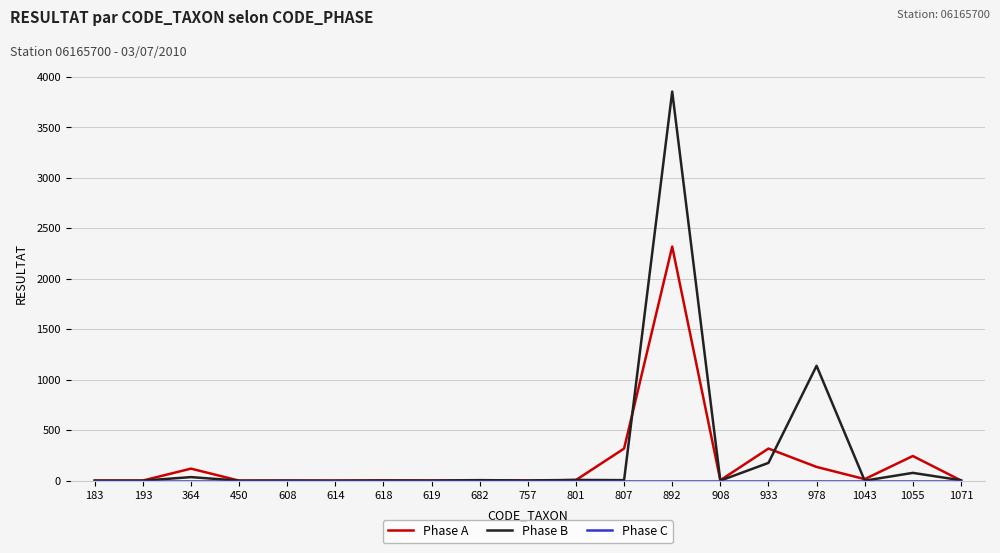

At which category does Phase A reach its first local peak?

364